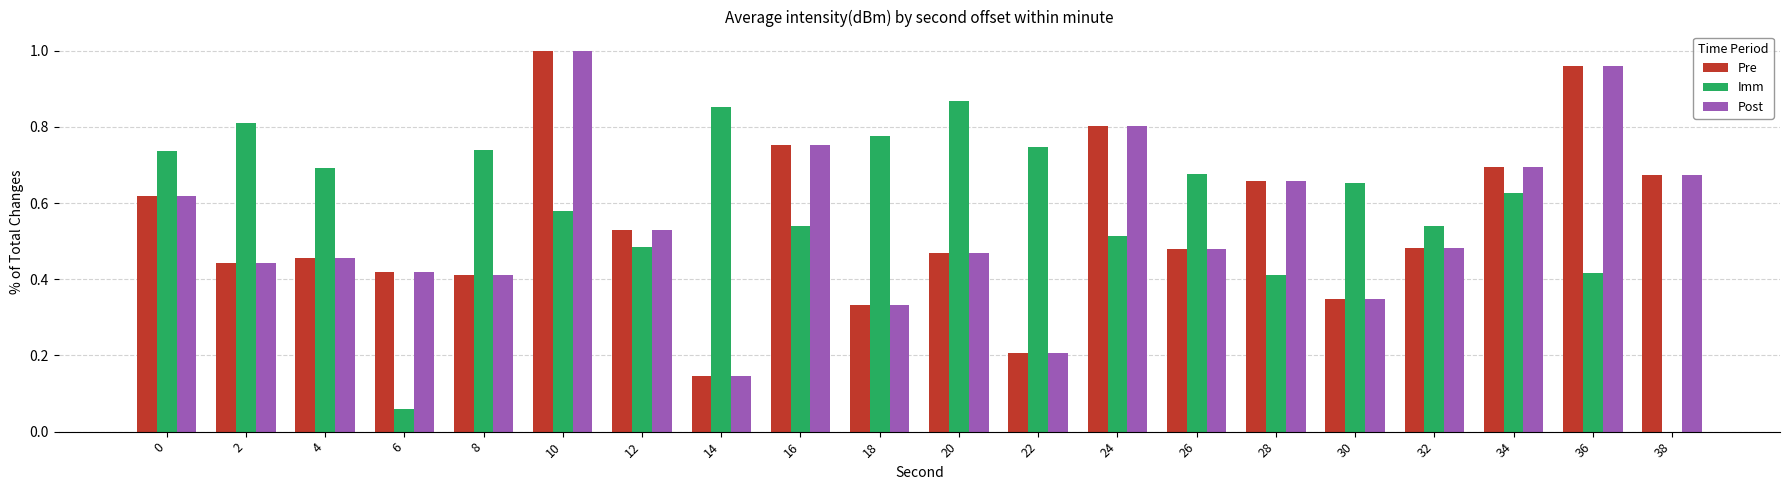

What is the total value across all series at 38?

1.3